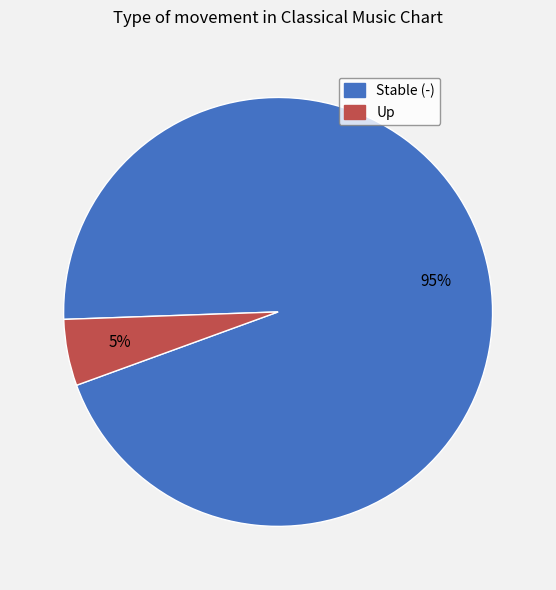

Is there a majority slice in this chart?

Yes